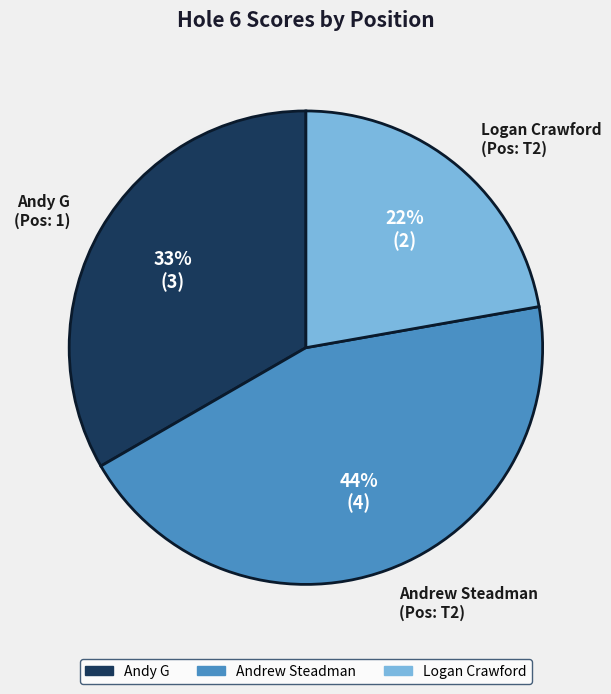

To the nearest percent, what portion does Logan Crawford (Pos: T2) represent?

22%